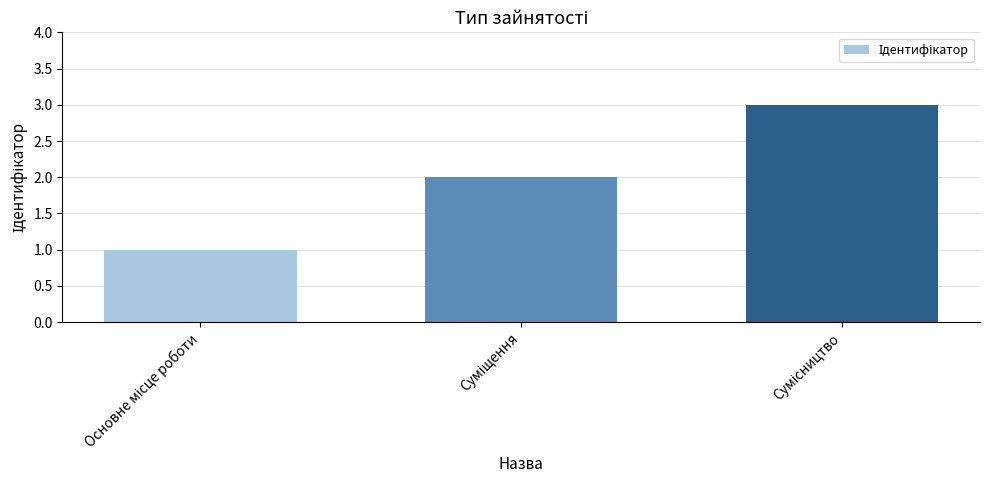

What is the greatest value displayed?

3